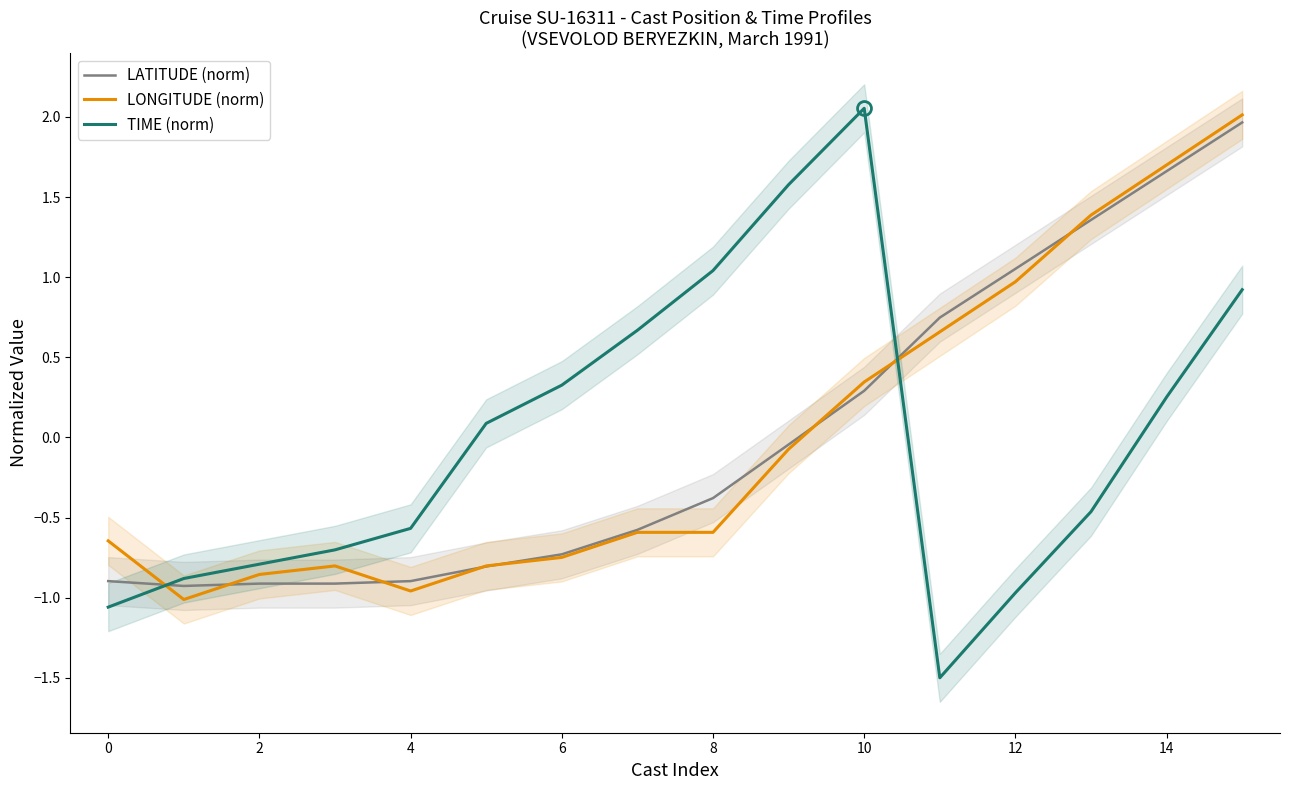

Where does the LATITUDE (norm) series first go above 0?

10